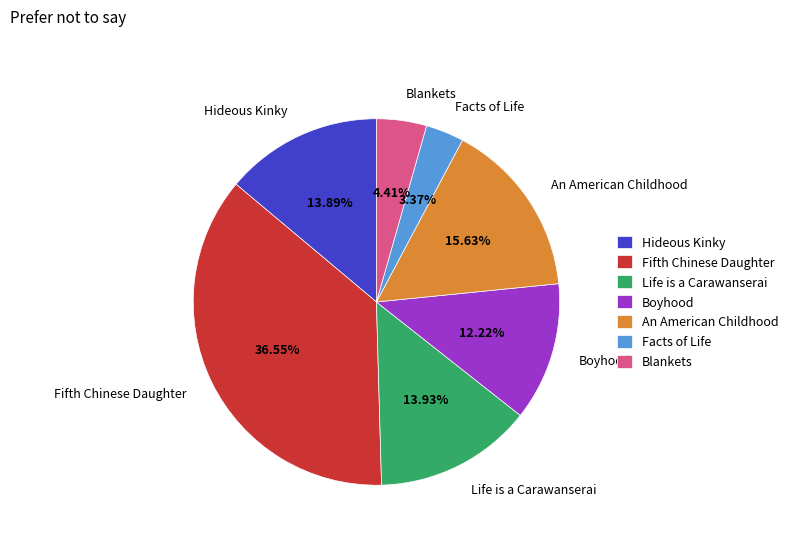

Does any single category account for the majority?

No